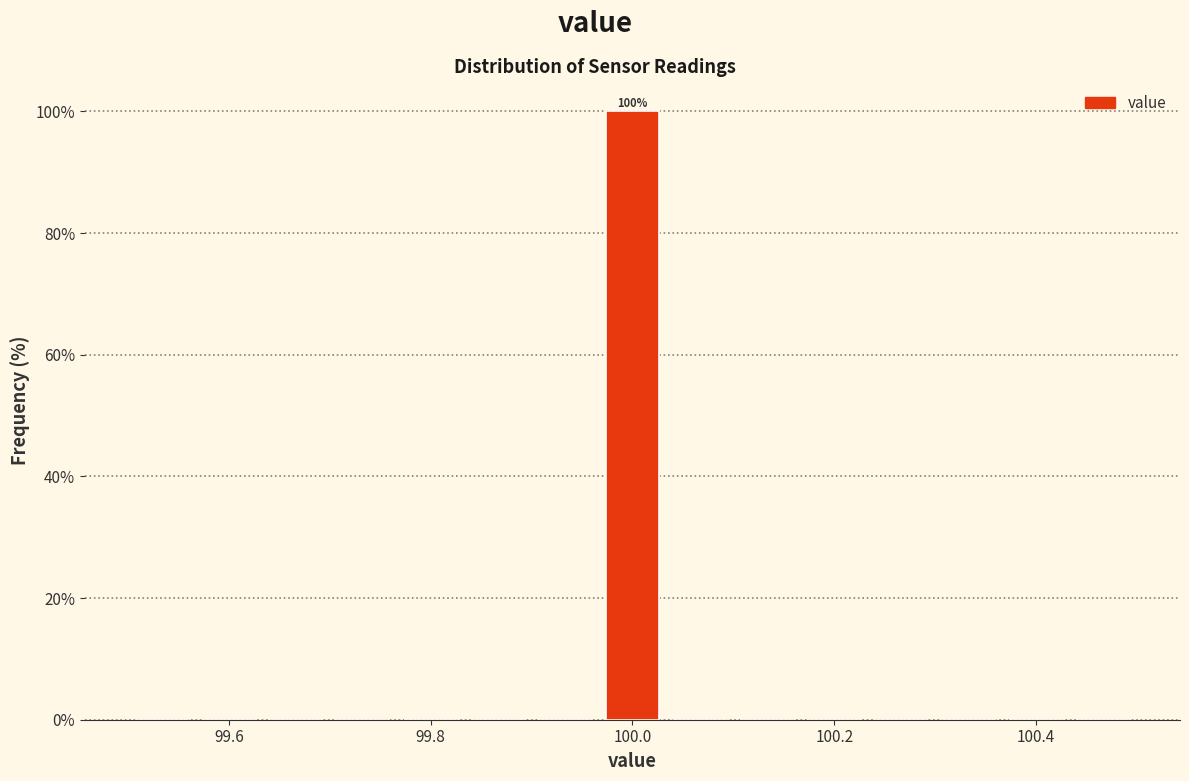

Read against the x-axis, roughly where is the centre of the tallest bar?

100.00